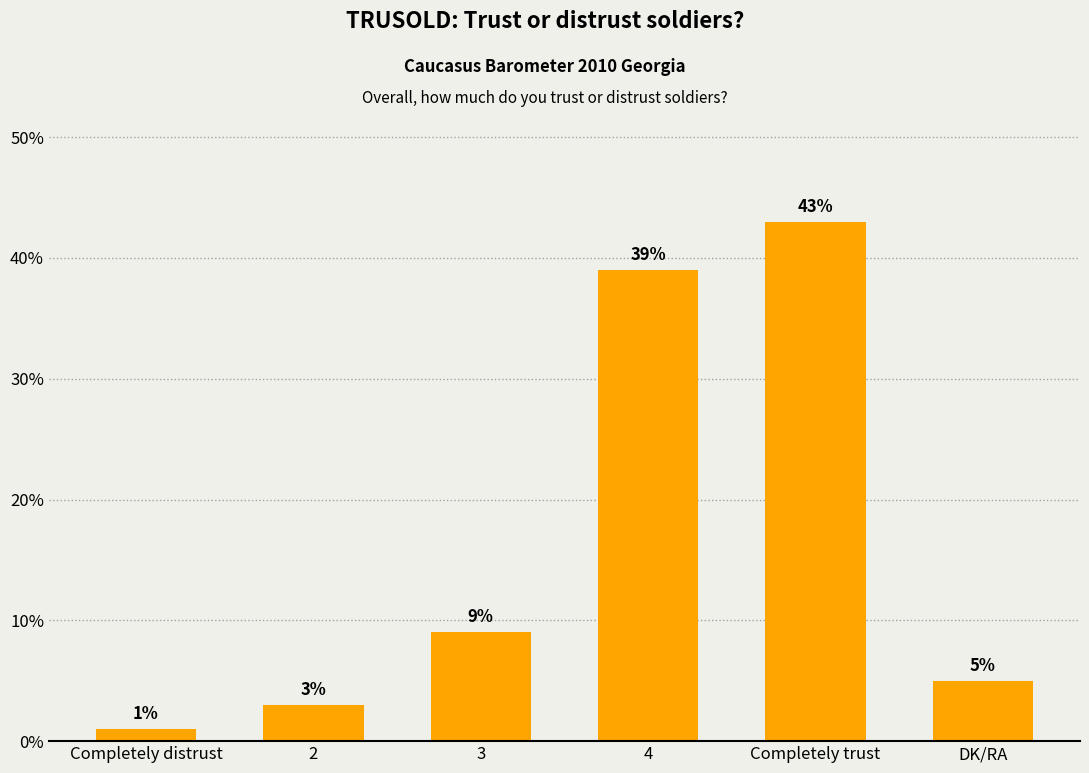

What is the difference between the values at Completely distrust and DK/RA?

4